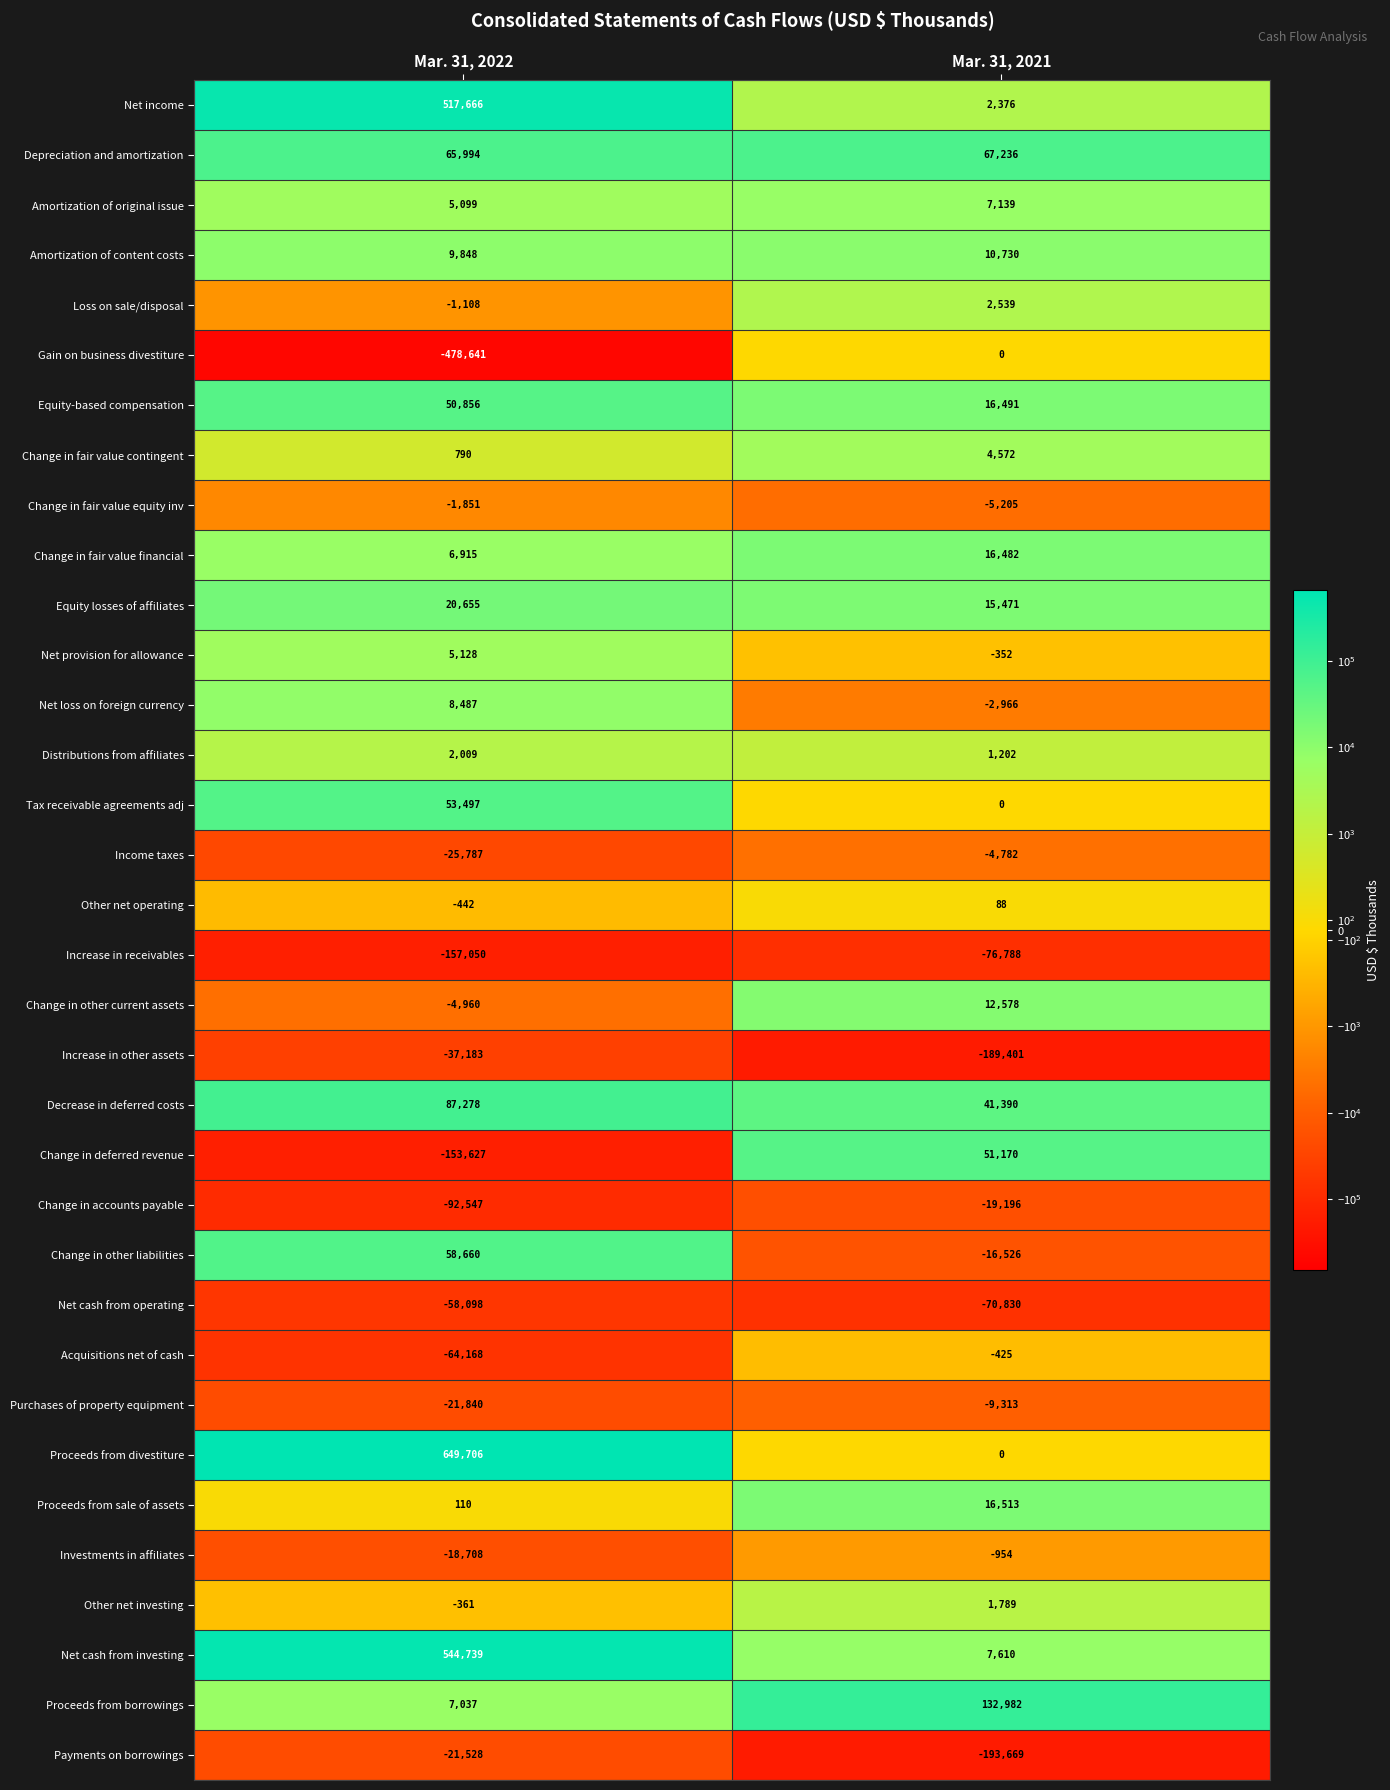

The Depreciation and amortization series shows 31944 at Mar. 31, 2021. True or false?

False